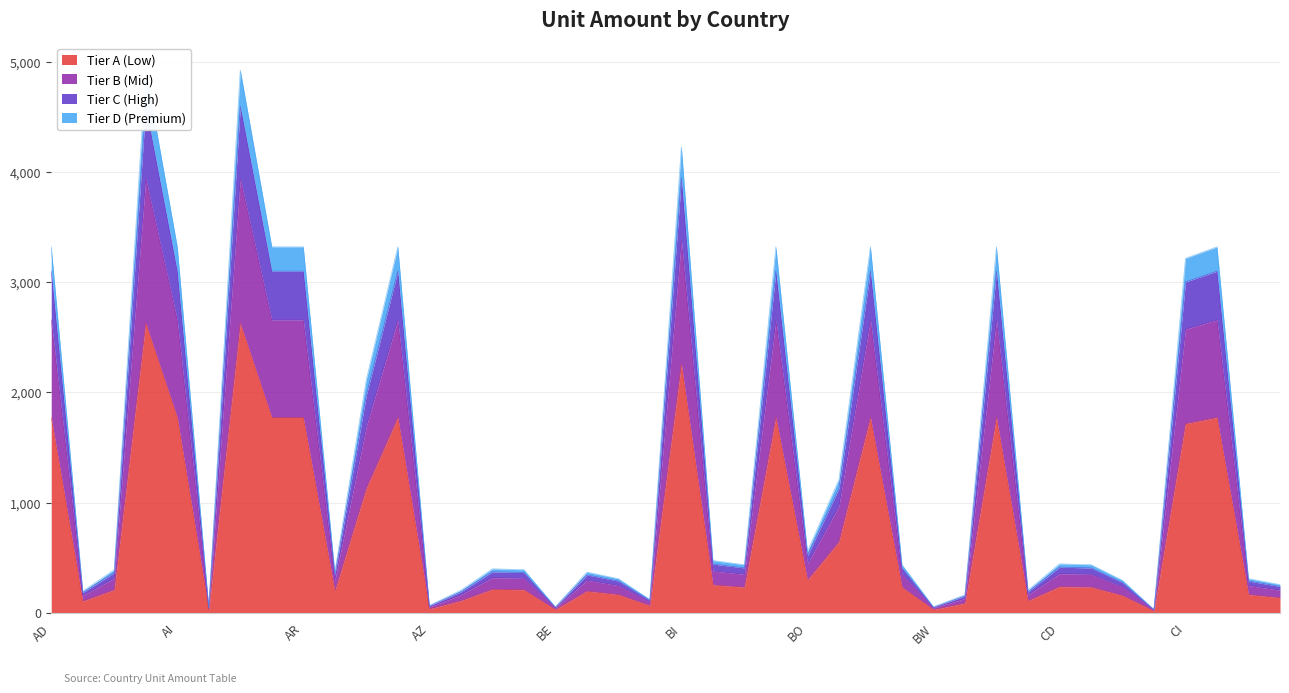

Reading left to right, transcribe all the data shown in this chart.

Tier A (Low): AD=1772	AE=104	AF=208	AG=2628	AI=1772	AL=24	AM=2628	AO=1772	AR=1772	AT=196	AU=1128	AW=1772	AZ=34	BA=108	BB=212	BD=208	BE=28	BF=196	BG=164	BH=64	BI=2256	BJ=252	BM=232	BN=1772	BO=296	BR=644	BS=1772	BT=232	BW=28	BY=86	BZ=1772	CA=108	CD=236	CF=232	CG=156	CH=15	CI=1716	CK=1772	CL=164	CM=136
Tier B (Mid): AD=2658	AE=156	AF=312	AG=3942	AI=2658	AL=36	AM=3942	AO=2658	AR=2658	AT=294	AU=1692	AW=2658	AZ=51	BA=162	BB=318	BD=312	BE=42	BF=294	BG=246	BH=96	BI=3384	BJ=378	BM=348	BN=2658	BO=444	BR=966	BS=2658	BT=348	BW=42	BY=129	BZ=2658	CA=162	CD=354	CF=348	CG=234	CH=23	CI=2574	CK=2658	CL=246	CM=204
Tier C (High): AD=3101	AE=182	AF=364	AG=4599	AI=3101	AL=42	AM=4599	AO=3101	AR=3101	AT=343	AU=1974	AW=3101	AZ=60	BA=189	BB=371	BD=364	BE=49	BF=343	BG=287	BH=112	BI=3948	BJ=441	BM=406	BN=3101	BO=518	BR=1127	BS=3101	BT=406	BW=49	BY=151	BZ=3101	CA=189	CD=413	CF=406	CG=273	CH=27	CI=3003	CK=3101	CL=287	CM=238
Tier D (Premium): AD=3322	AE=195	AF=390	AG=4927	AI=3322	AL=45	AM=4927	AO=3322	AR=3322	AT=368	AU=2115	AW=3322	AZ=65	BA=203	BB=398	BD=390	BE=53	BF=368	BG=308	BH=120	BI=4230	BJ=473	BM=435	BN=3322	BO=555	BR=1208	BS=3322	BT=435	BW=53	BY=162	BZ=3322	CA=203	CD=443	CF=435	CG=293	CH=29	CI=3218	CK=3322	CL=308	CM=255